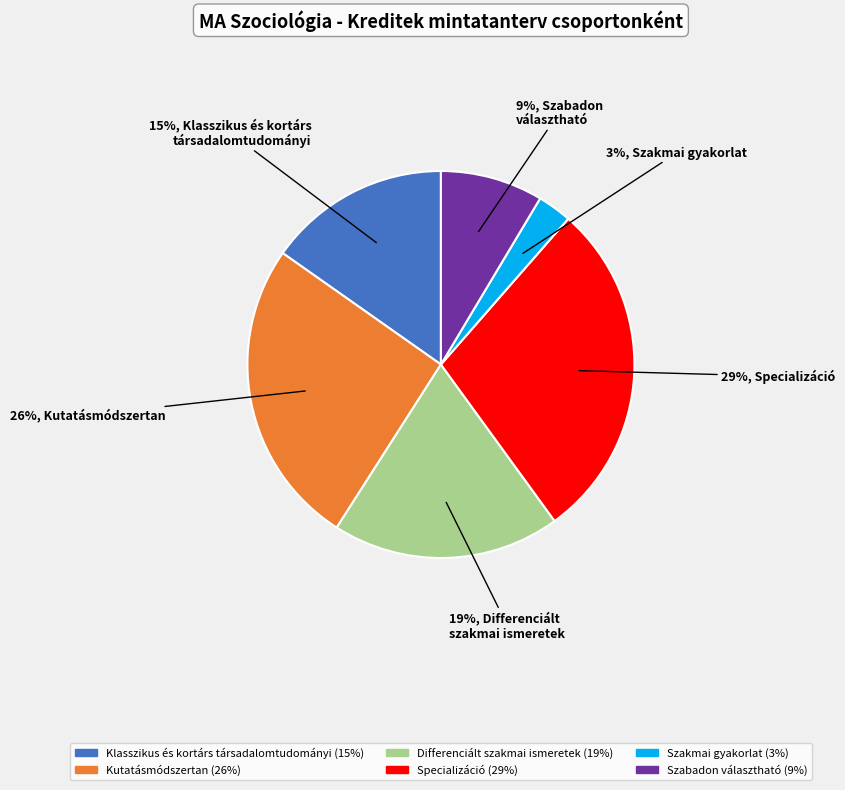

True or false: Specializáció accounts for 43% of the total.

False